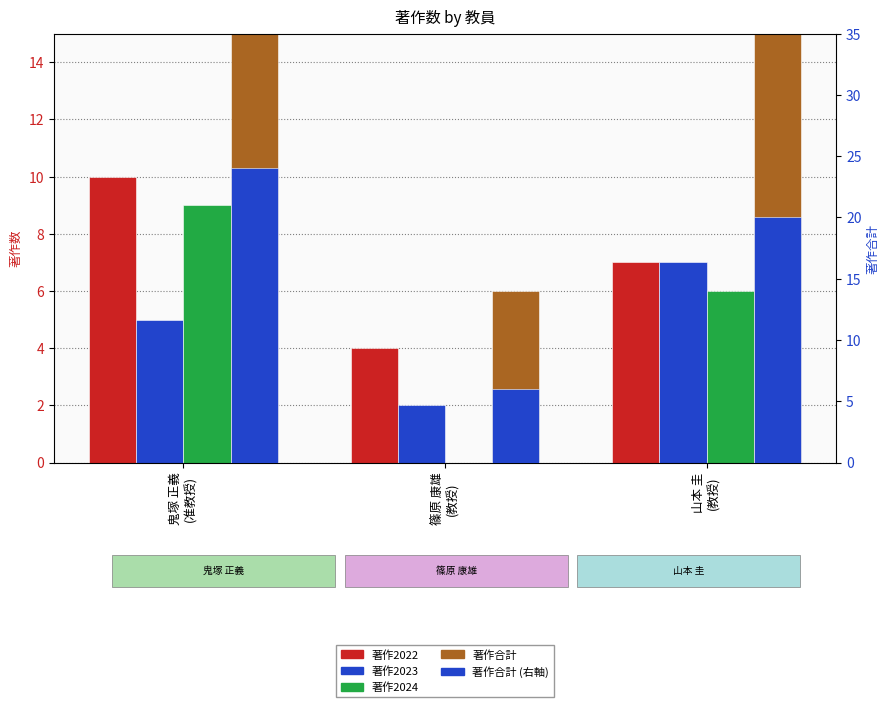

At how many categories does at least one series exceed 4?

3